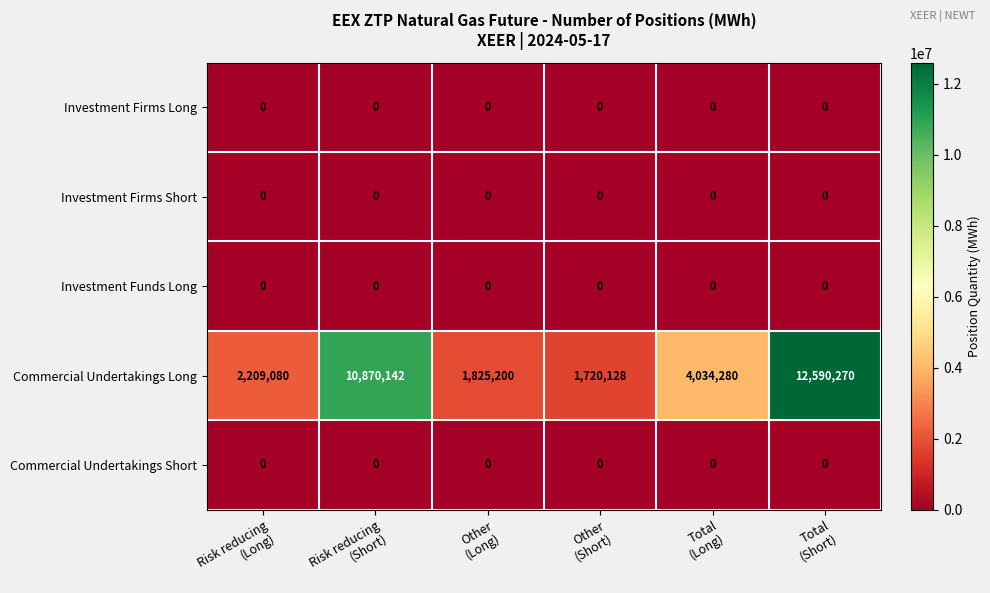

Reading right to left, transcribe all the data shown in this chart.

Investment Firms Long: 0	0	0	0	0	0
Investment Firms Short: 0	0	0	0	0	0
Investment Funds Long: 0	0	0	0	0	0
Commercial Undertakings Long: 12590270	4034280	1720128	1825200	10870142	2209080
Commercial Undertakings Short: 0	0	0	0	0	0